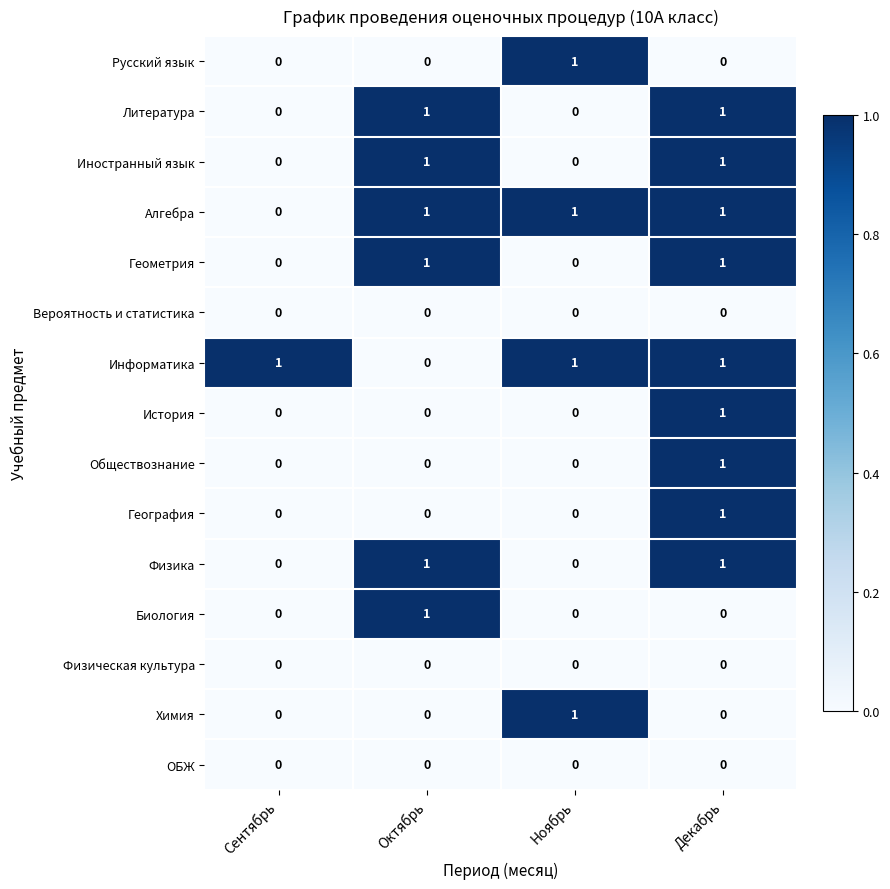

At how many categories does at least one series exceed 0?

4